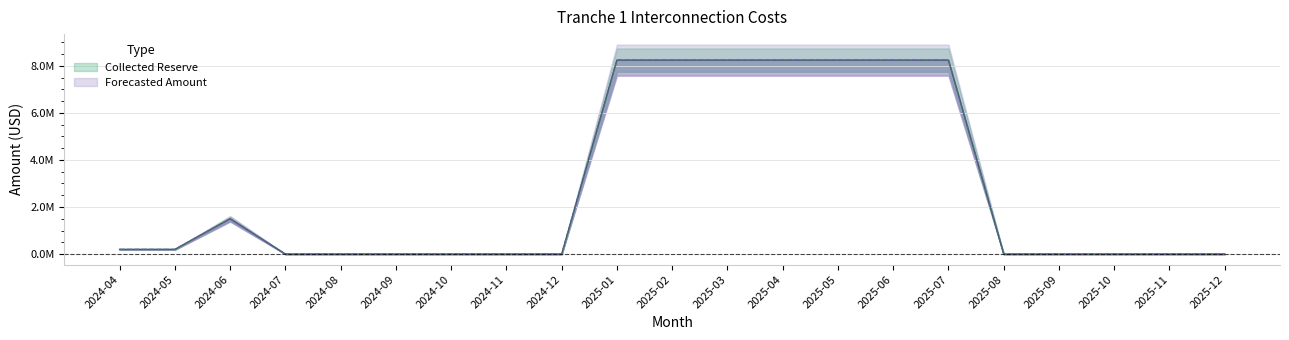

Is the value of Collected Reserve at 2025-07 greater than the value of Forecasted Amount at 2025-12?

Yes